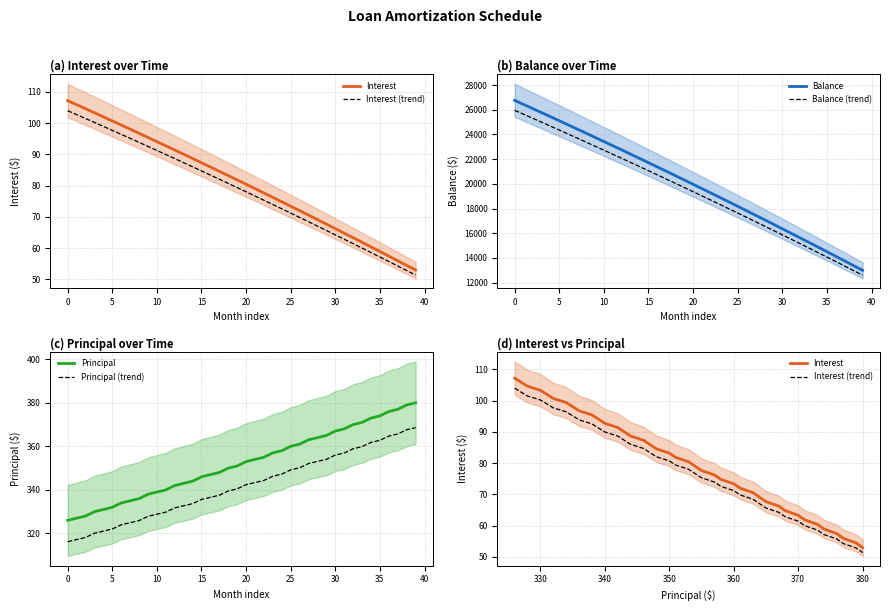

True or false: Principal and Principal (trend) cross at least once.

False